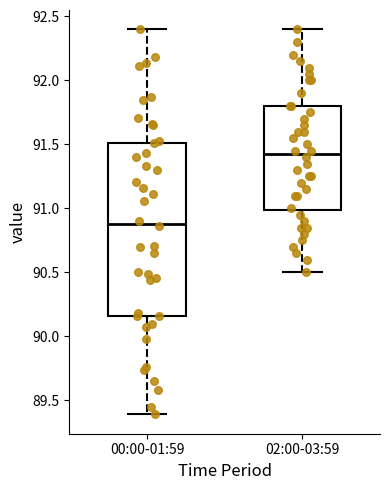

Where does the median line of the box for 00:00-01:59 sit on the y-axis? The values are not printed on the chart, so give them approximately, as read against the axis.

90.90